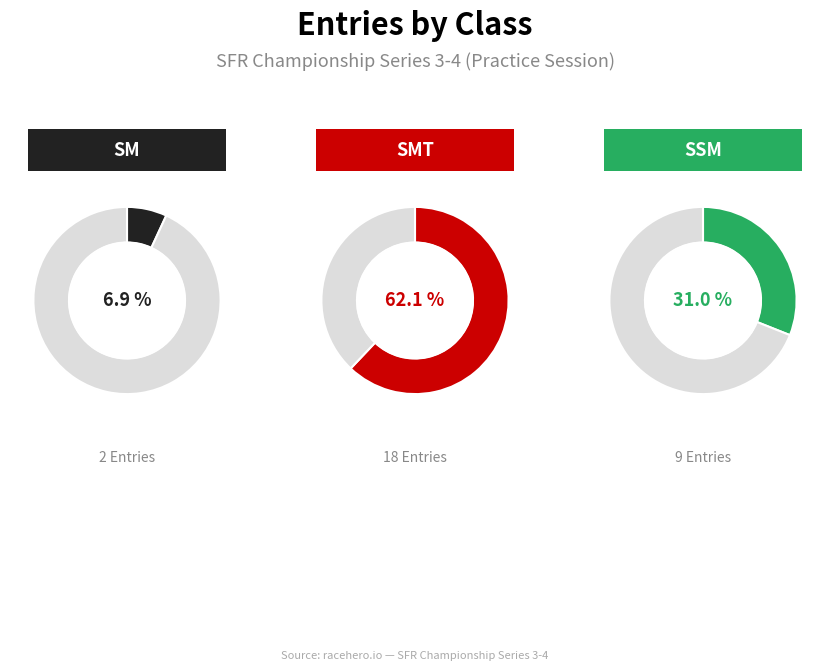

At SM, list the series in order from smallest to largest.

SM, SSM, SMT